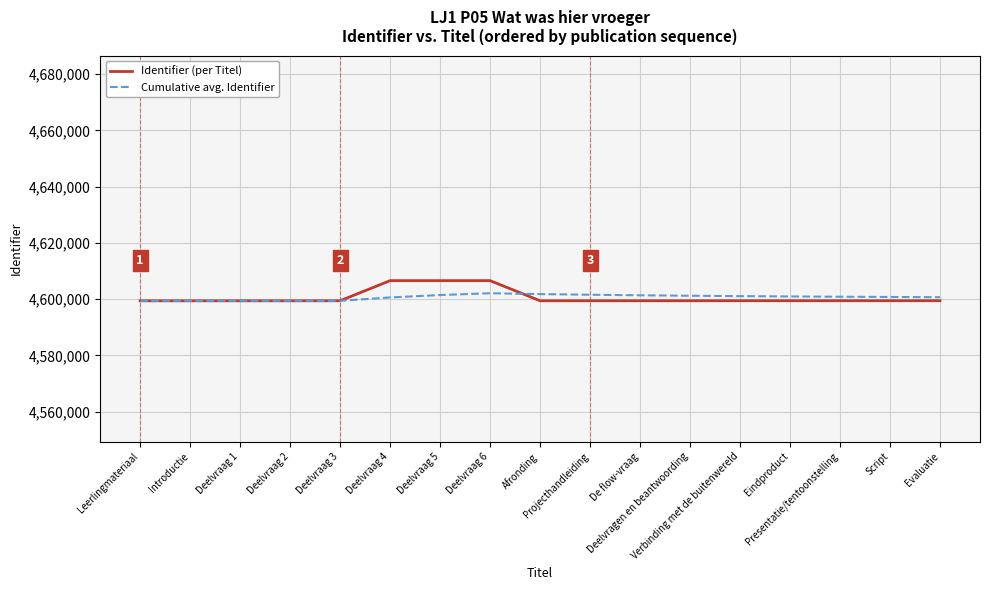

What is the sum of the Identifier (per Titel) values at Projecthandleiding and Script?

9198904.0